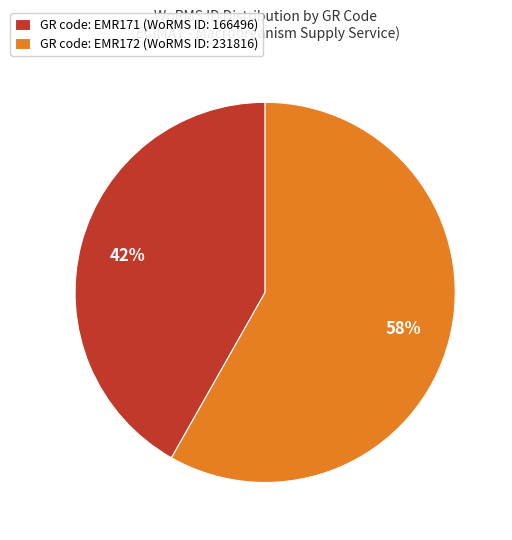

What is the largest slice in the pie chart?

GR code: EMR172 (WoRMS ID: 231816)